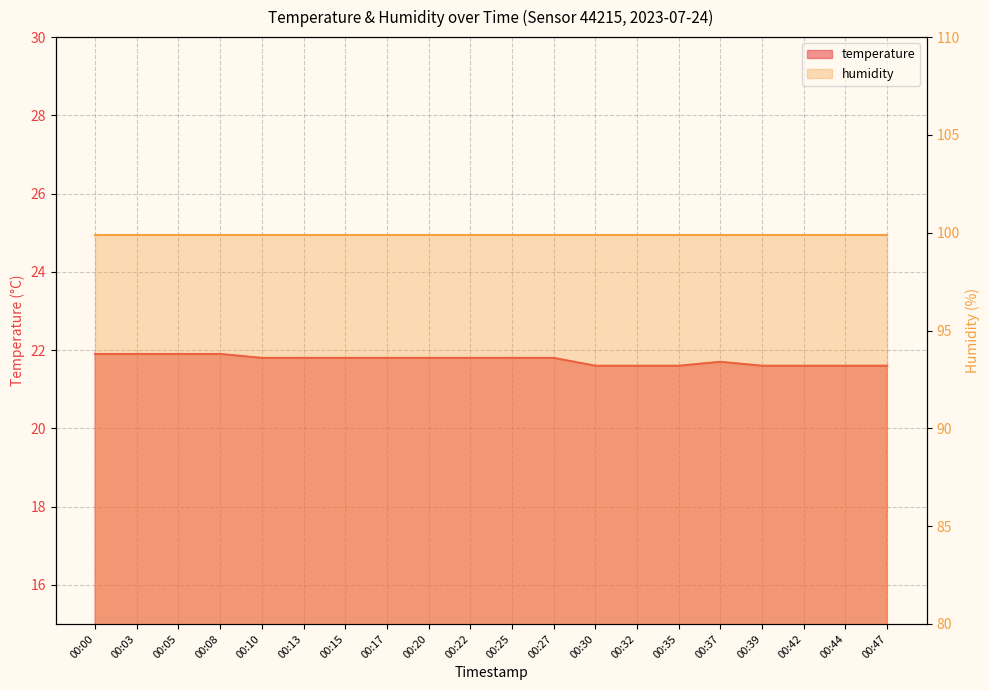

What is the smallest value displayed?

21.6